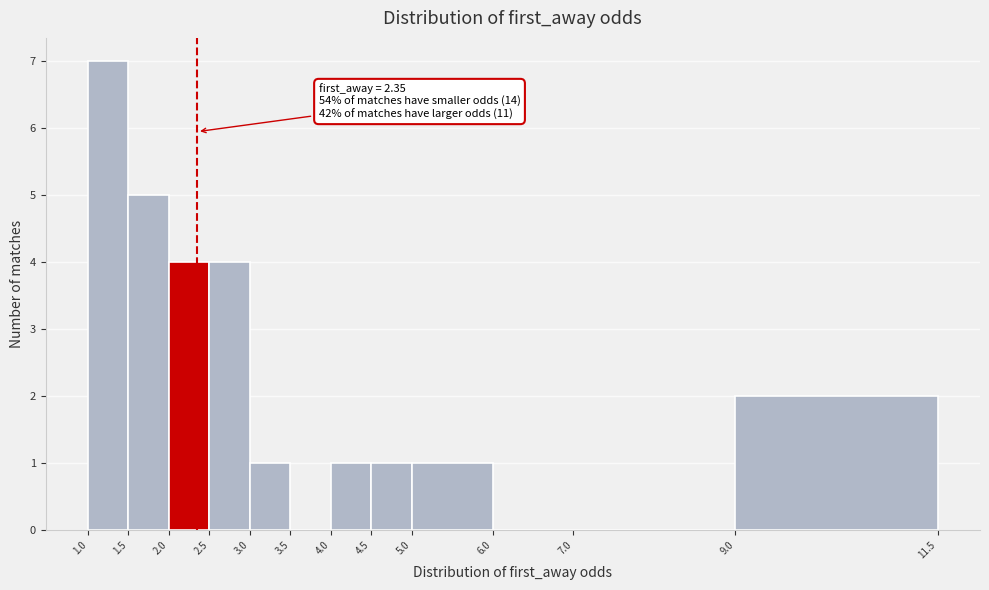

Which range on the x-axis has the tallest bar?

1.0 to 1.5